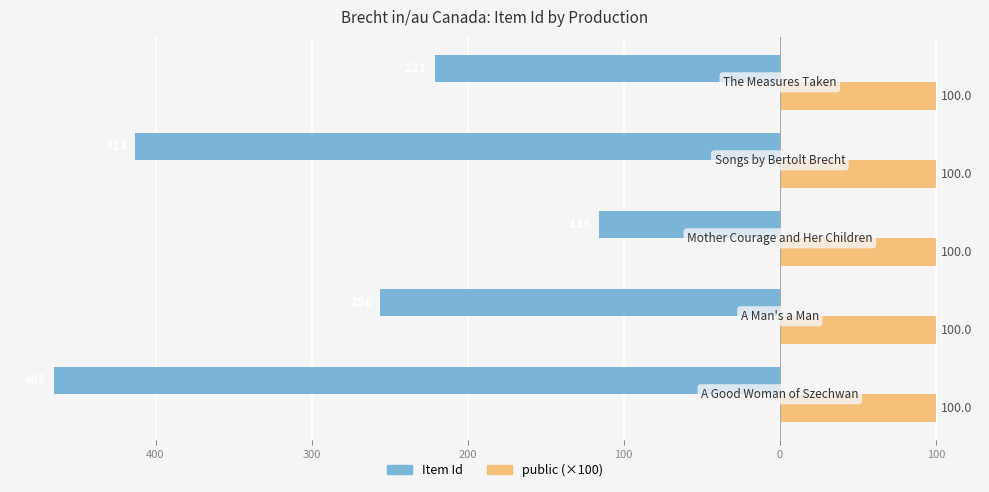

What are all the series names shown in the legend?

Item Id, public (×100)